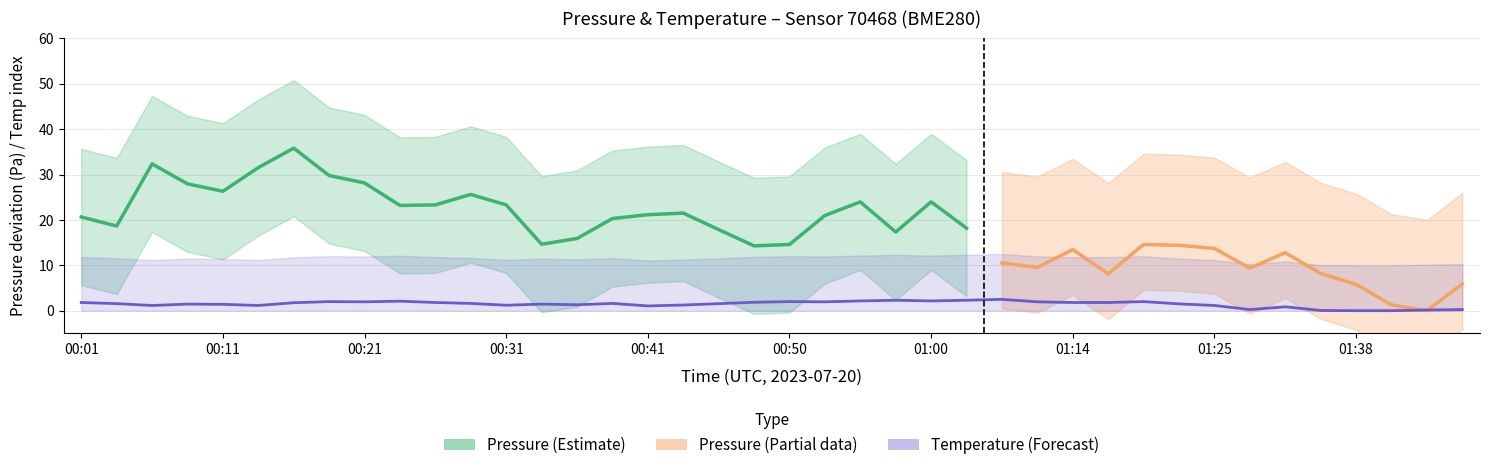

Count the number of categories in the chart.

40